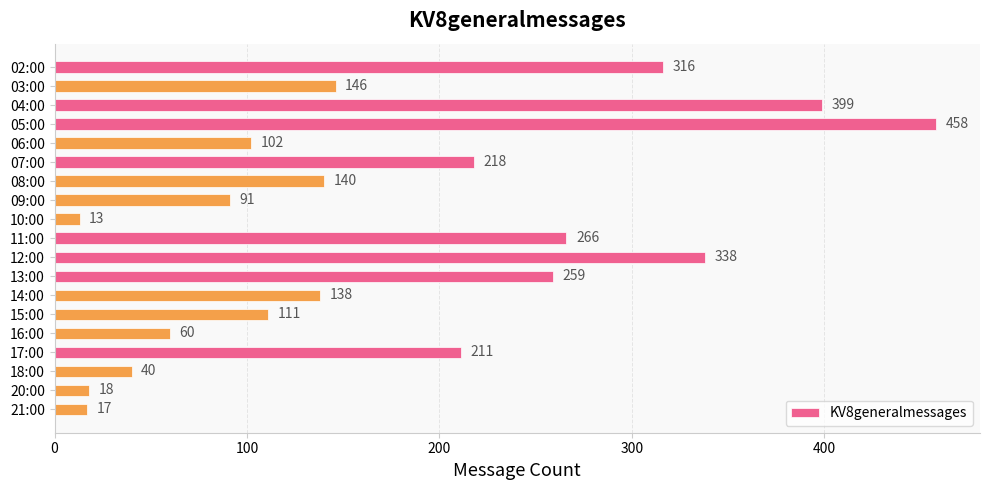

The value at 09:00 is 91. True or false?

True